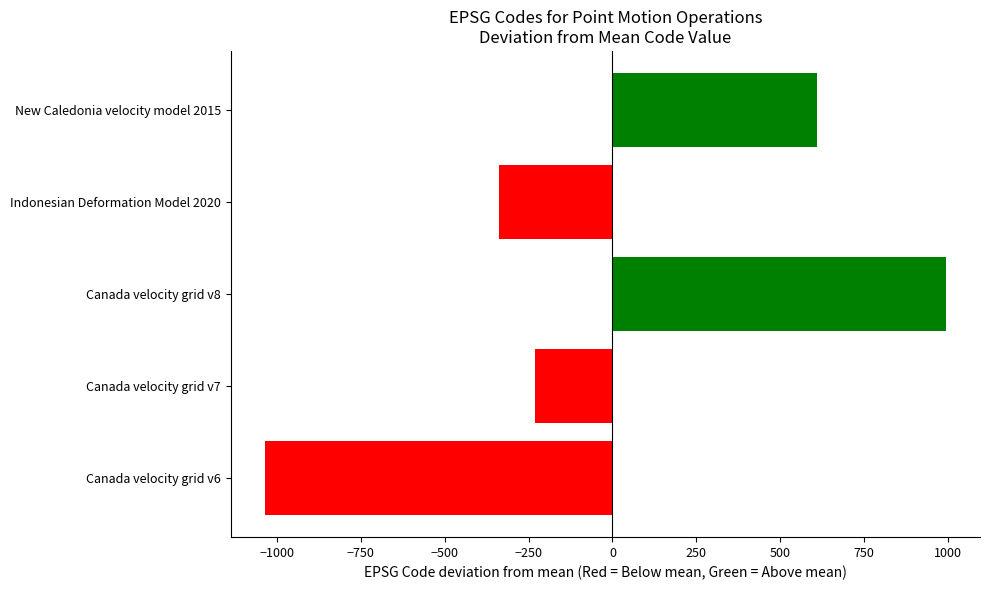

What is the difference between the second highest and second lowest values?

948.0